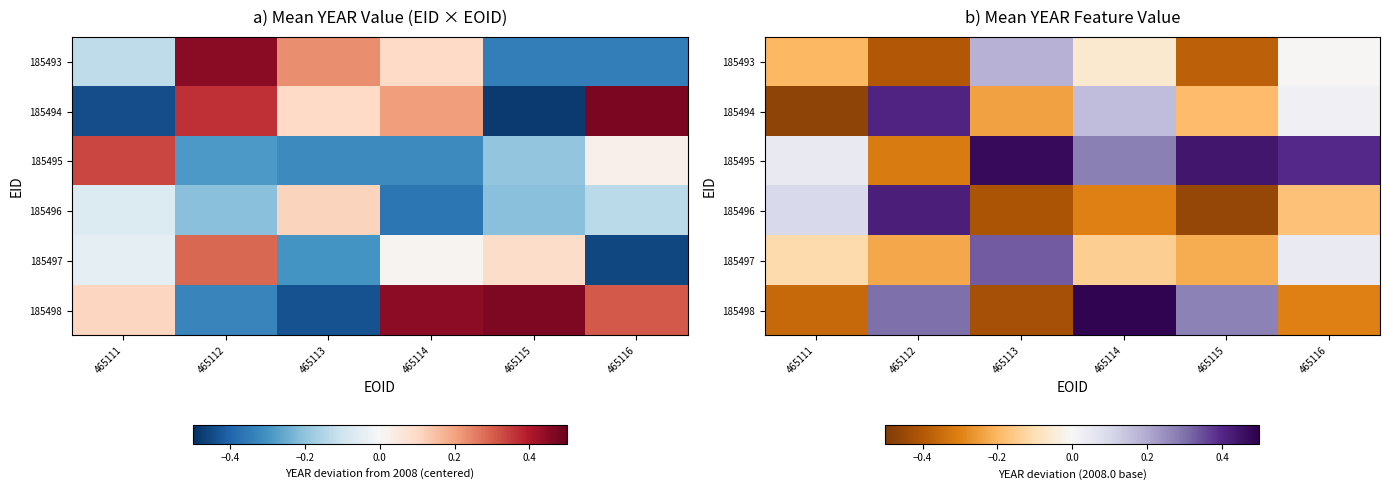

Rank the series by their maximum value, from highest to lowest.

185498, 185495, 185496, 185494, 185497, 185493